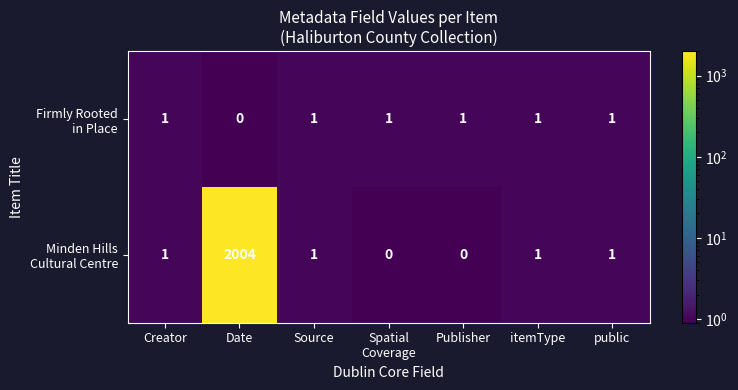

What is the total value across all series at Date?

2004